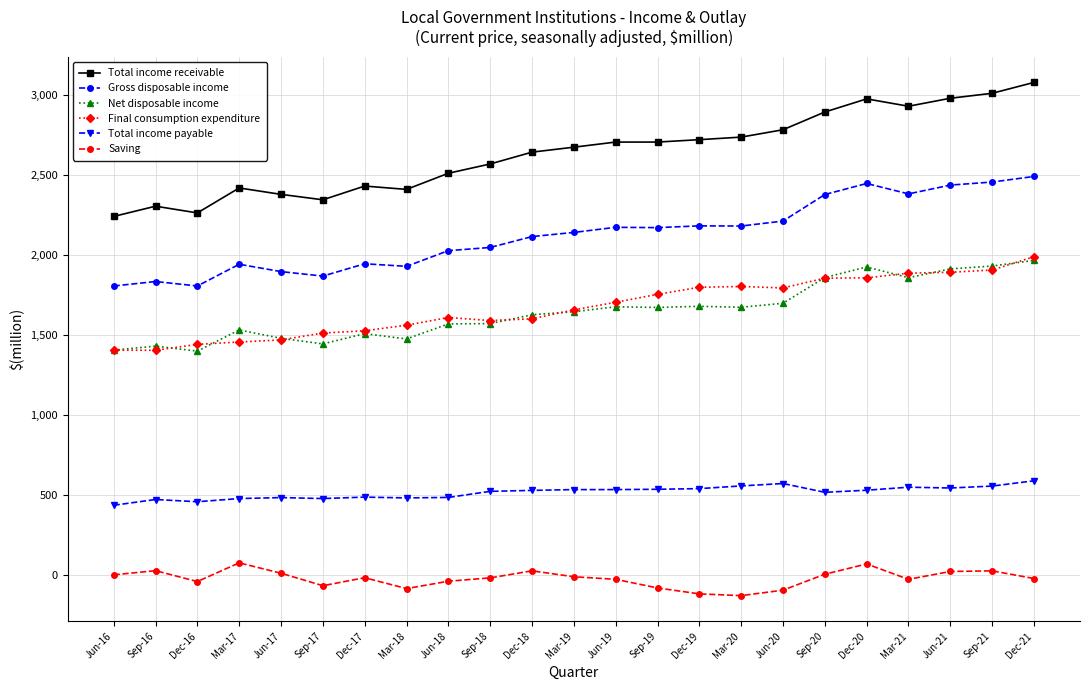

True or false: Final consumption expenditure has a value of 1141 at Dec-21.

False